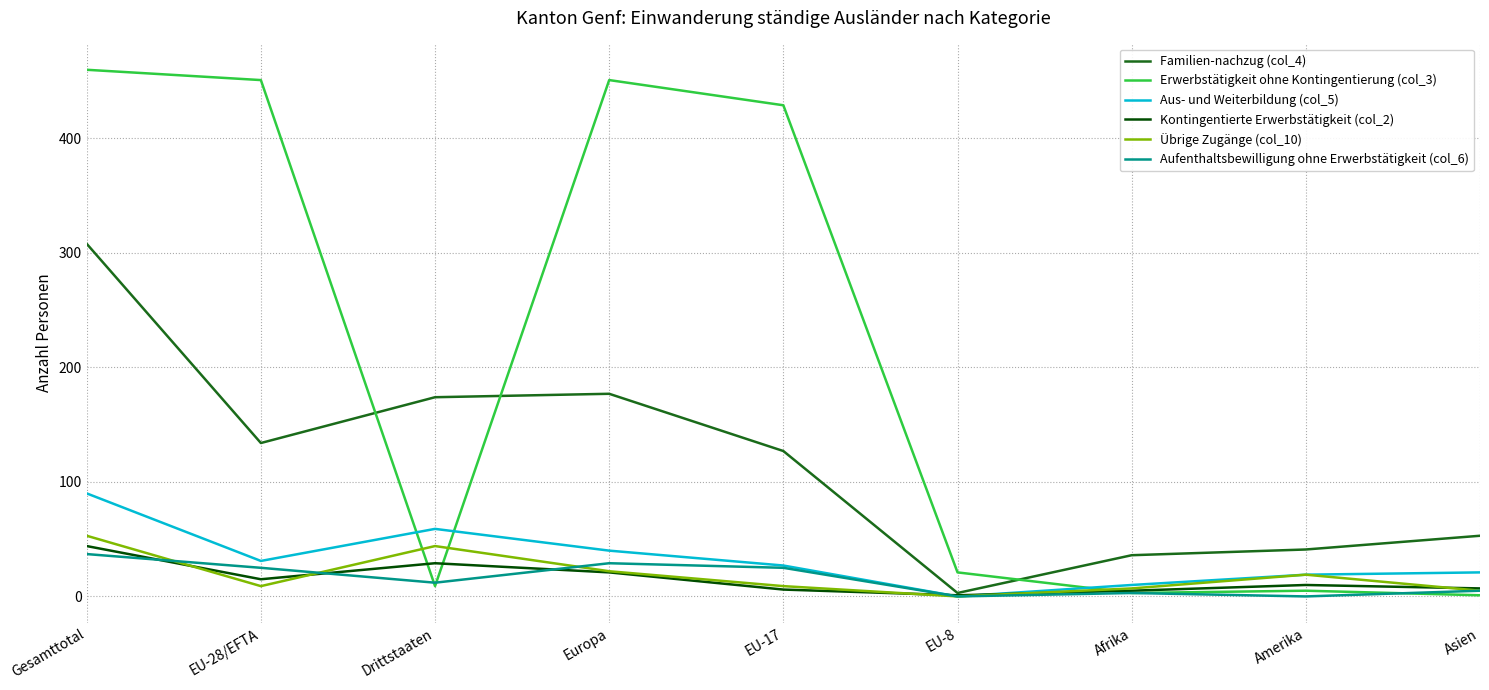

Is the value of Kontingentierte Erwerbstätigkeit (col_2) at Asien greater than the value of Familien-nachzug (col_4) at Gesamttotal?

No